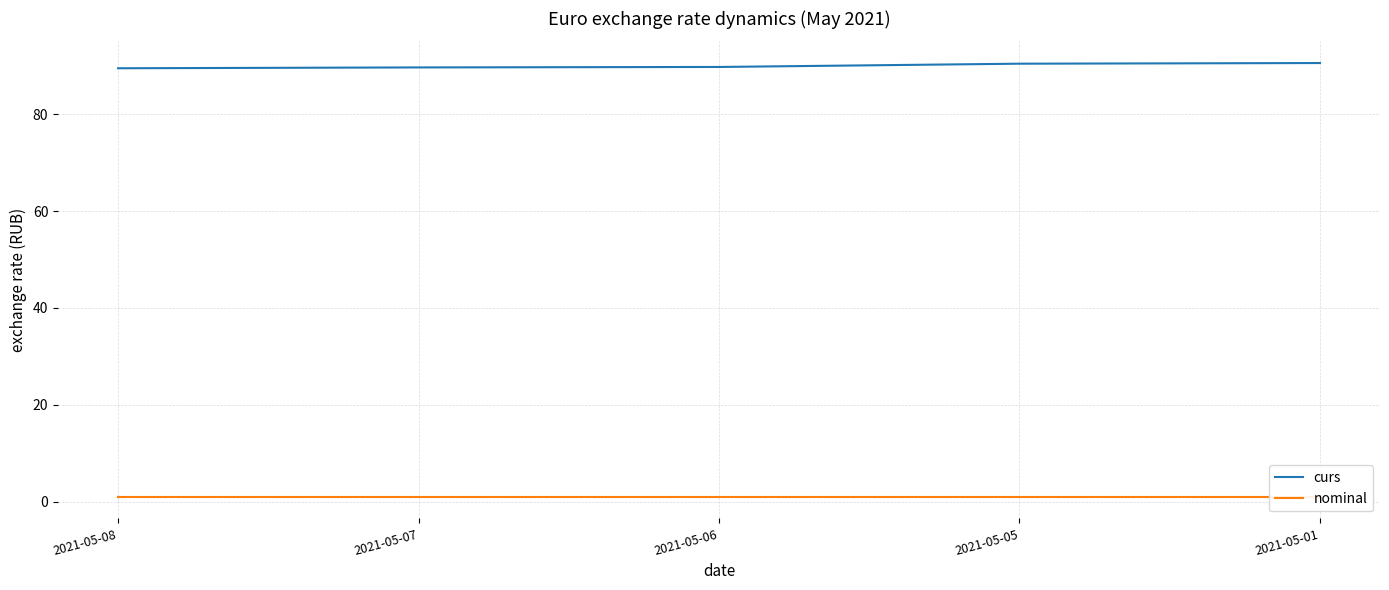

At 2021-05-08, list the series in order from largest to smallest.

curs, nominal